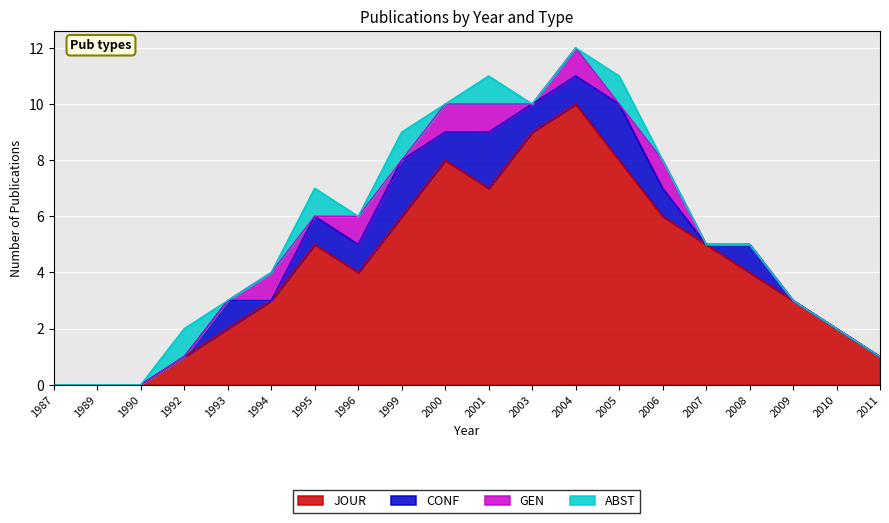

What are all the series names shown in the legend?

JOUR, CONF, GEN, ABST